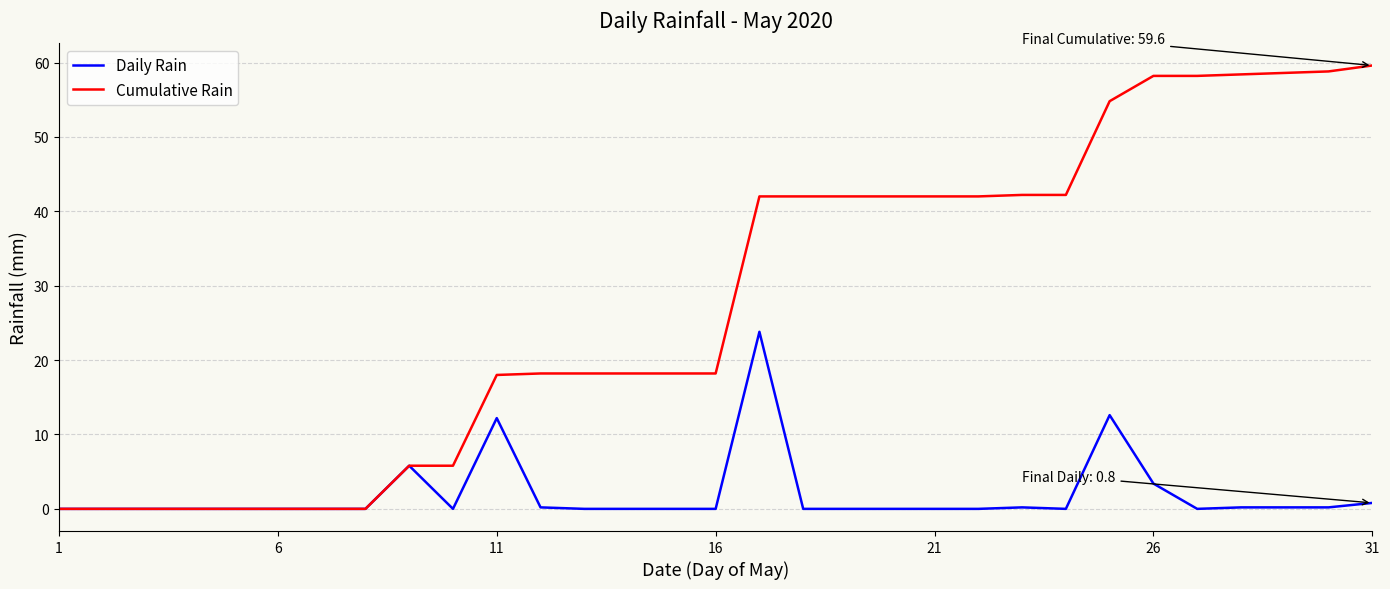

What is the maximum value shown in the chart?

59.6